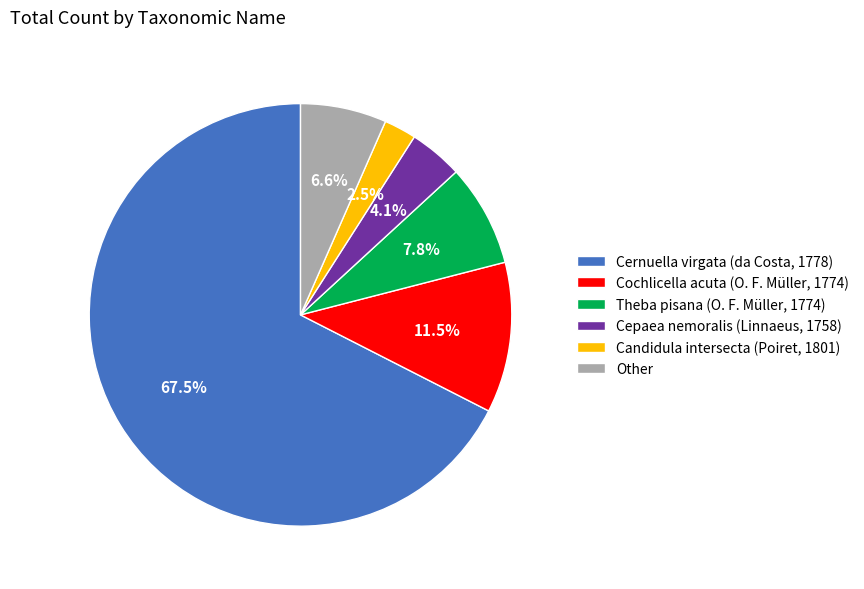

Between Candidula intersecta (Poiret, 1801) and Theba pisana (O. F. Müller, 1774), which is larger?

Theba pisana (O. F. Müller, 1774)